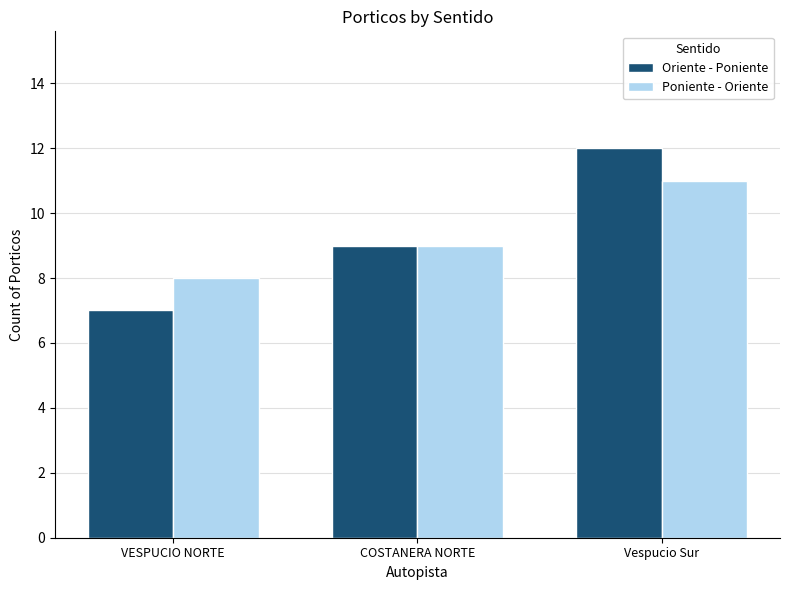

Reading left to right, transcribe all the data shown in this chart.

Oriente - Poniente: 7	9	12
Poniente - Oriente: 8	9	11